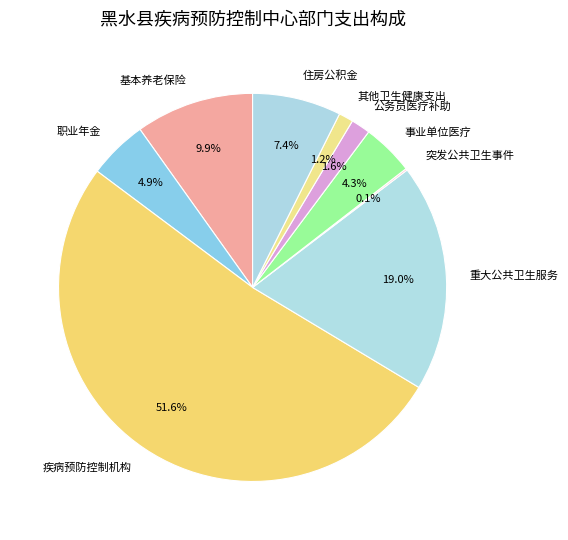

To the nearest percent, what is the average slice percentage?

11%